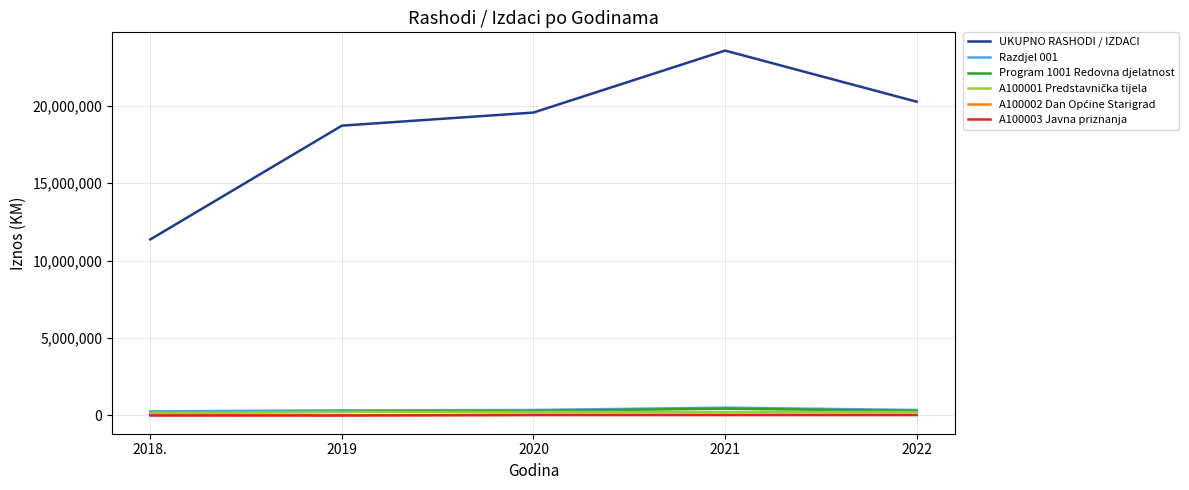

Which series has the largest range (max minus min)?

UKUPNO RASHODI / IZDACI